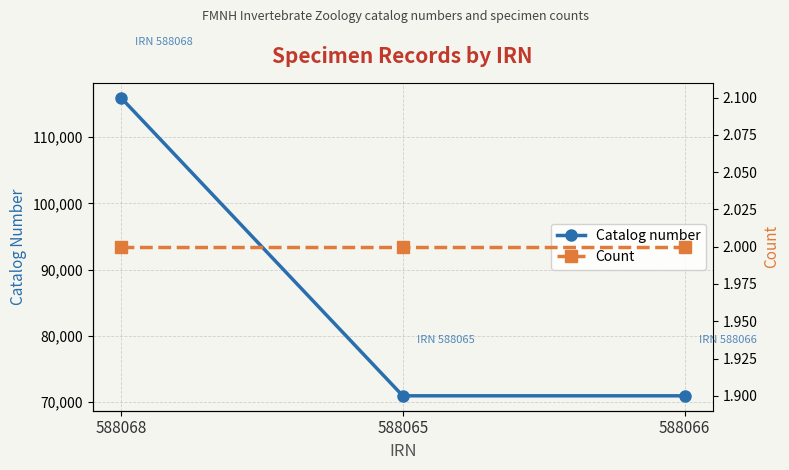

What is the label of the 3rd point from the left?

588066